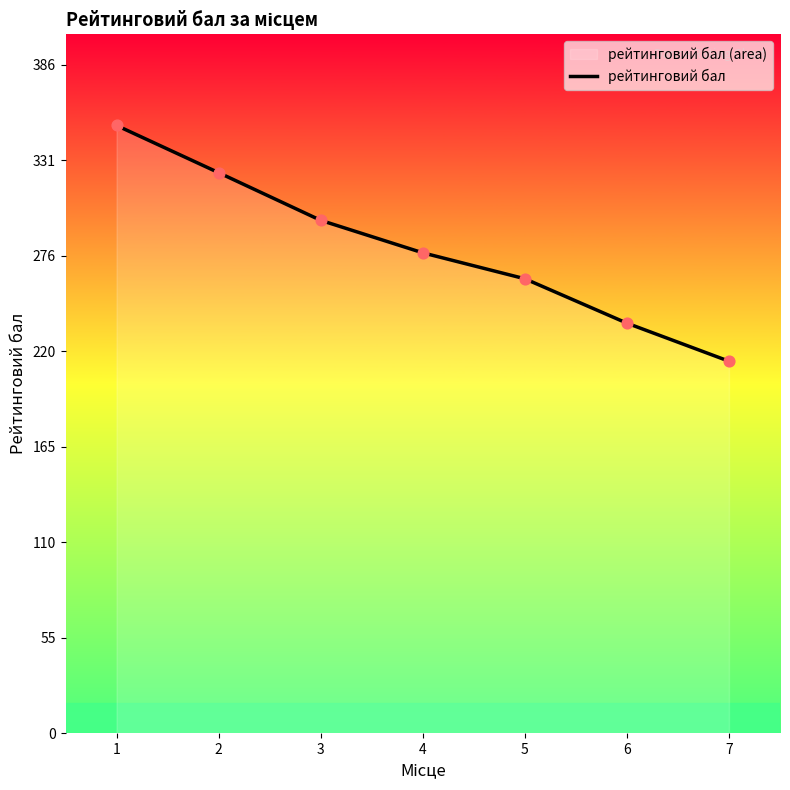

What is the change in value from 3 to 4?

-18.8